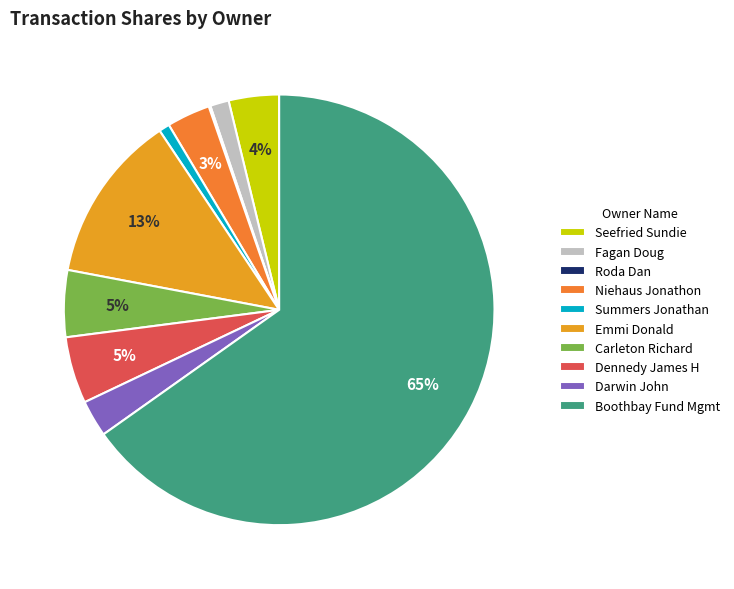

To the nearest percent, what percentage of the pie is Fagan Doug?

1%